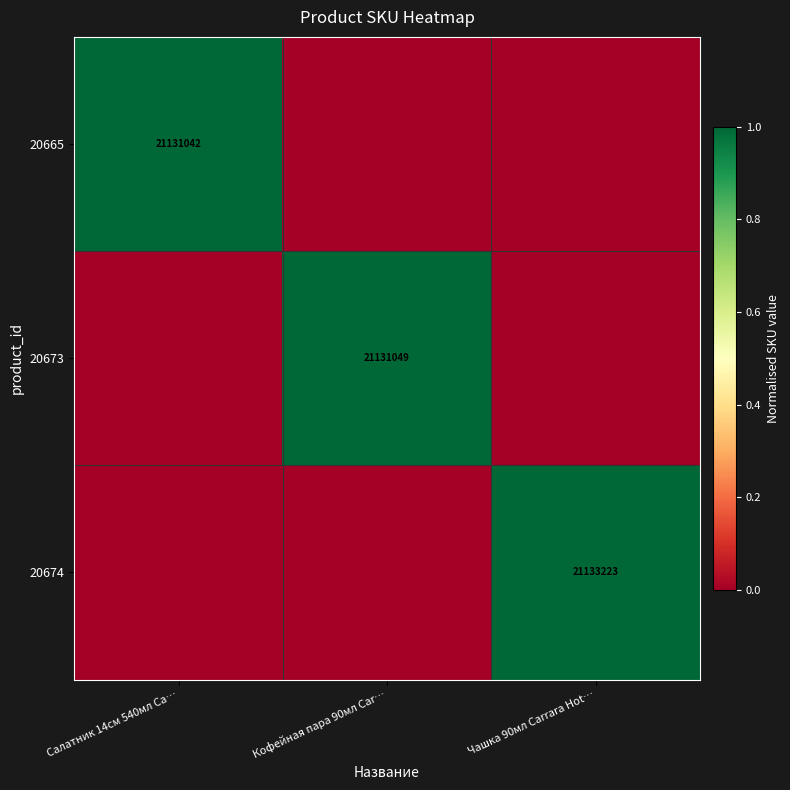

What is the spread (max minus min) of values at Чашка 90мл Carrara Hot…?

1.0